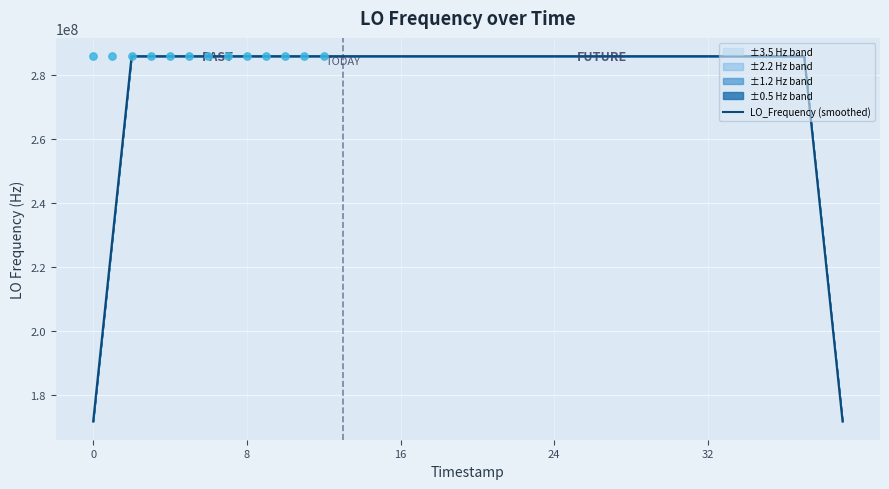

Approximately how many times larger is the value at 24 compared to 36?

1.0